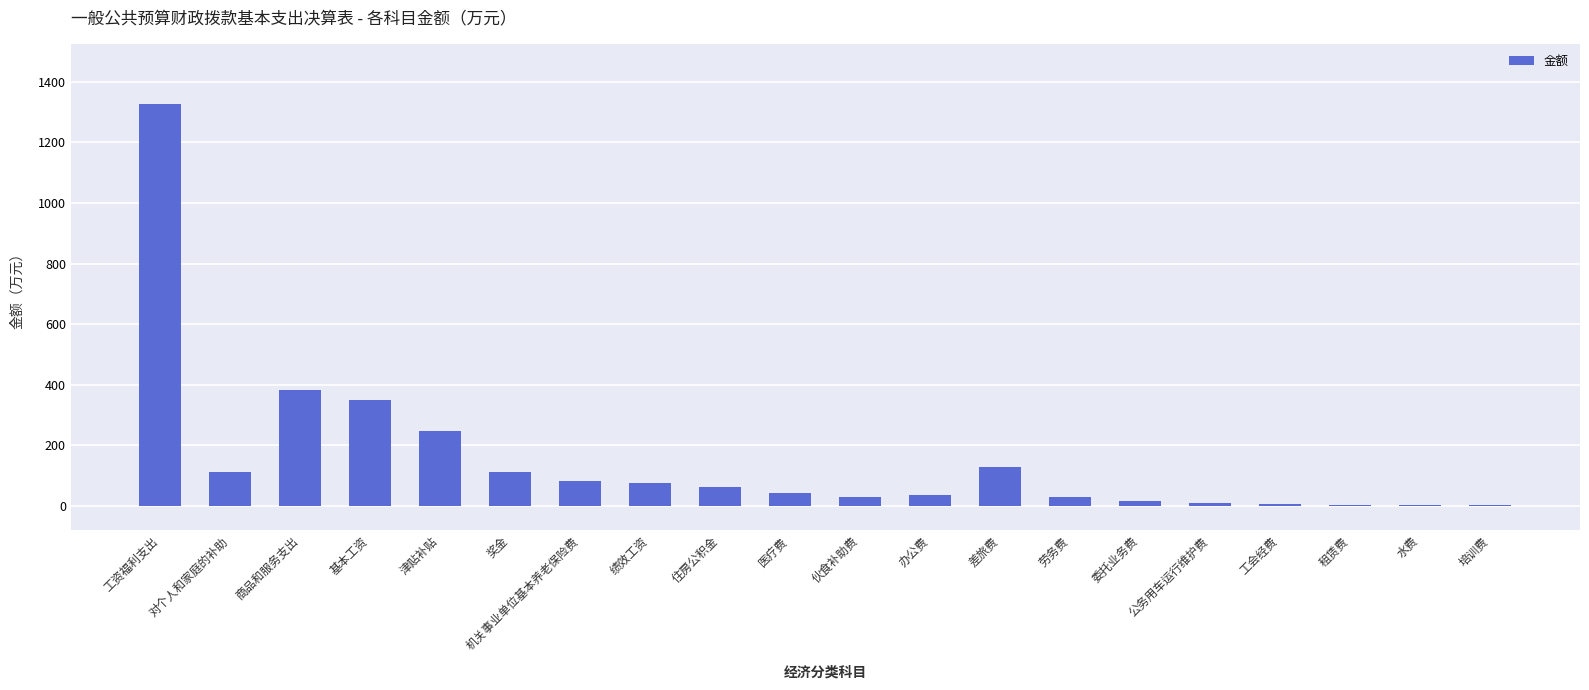

What is the greatest value displayed?

1326.7